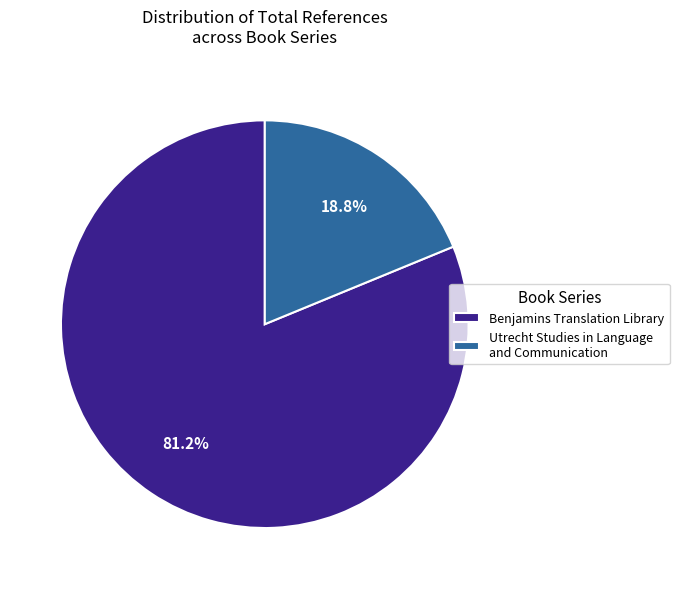

Which slice is the largest?

Benjamins Translation Library